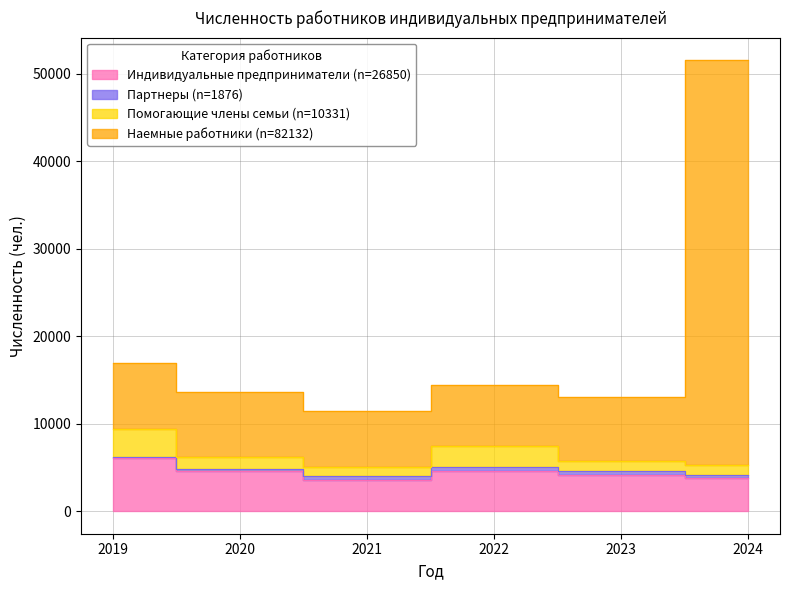

How many data points does each series have?

6